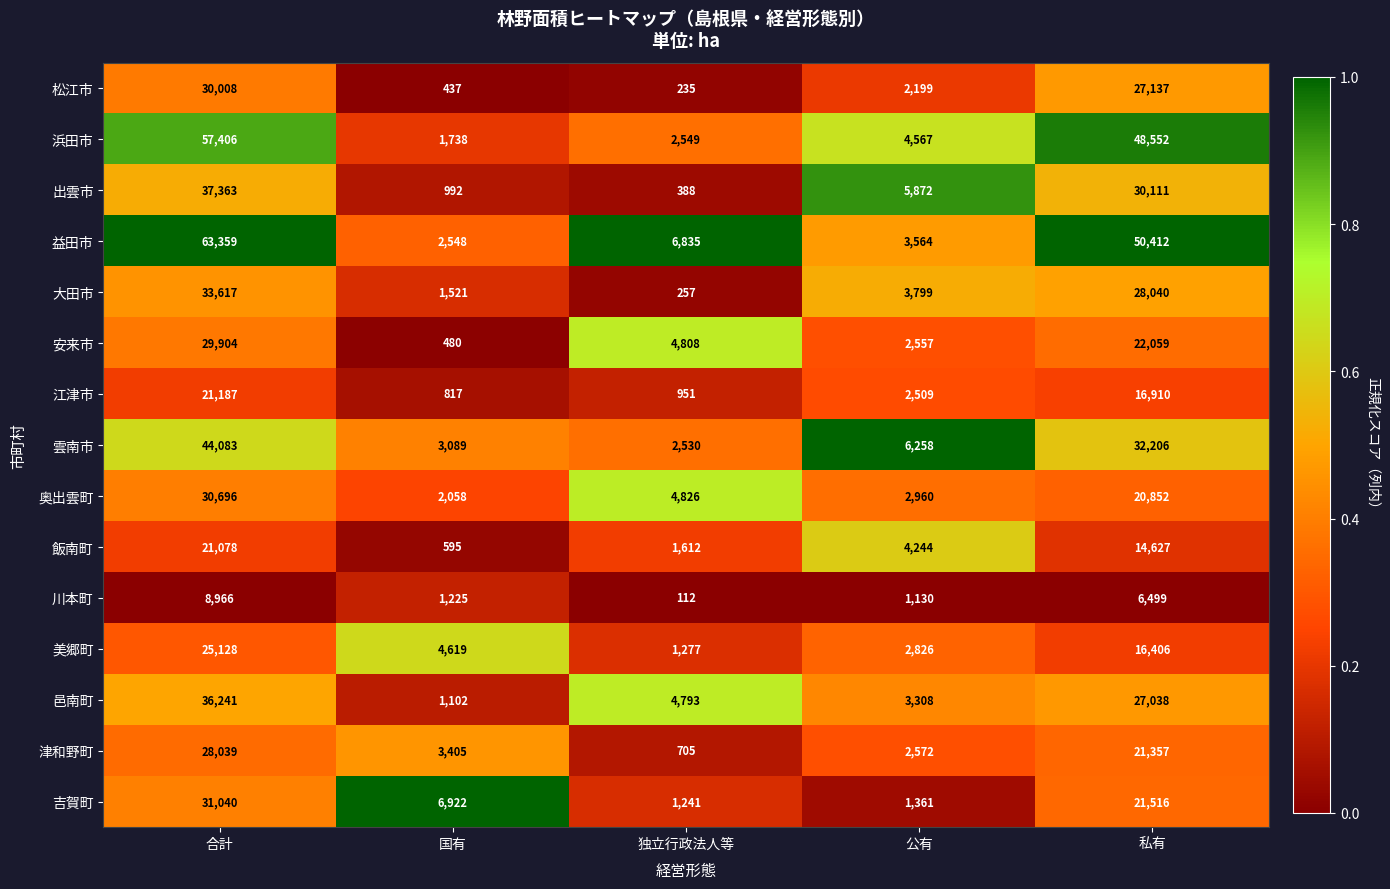

Which category has the highest value in the 益田市 series?

合計